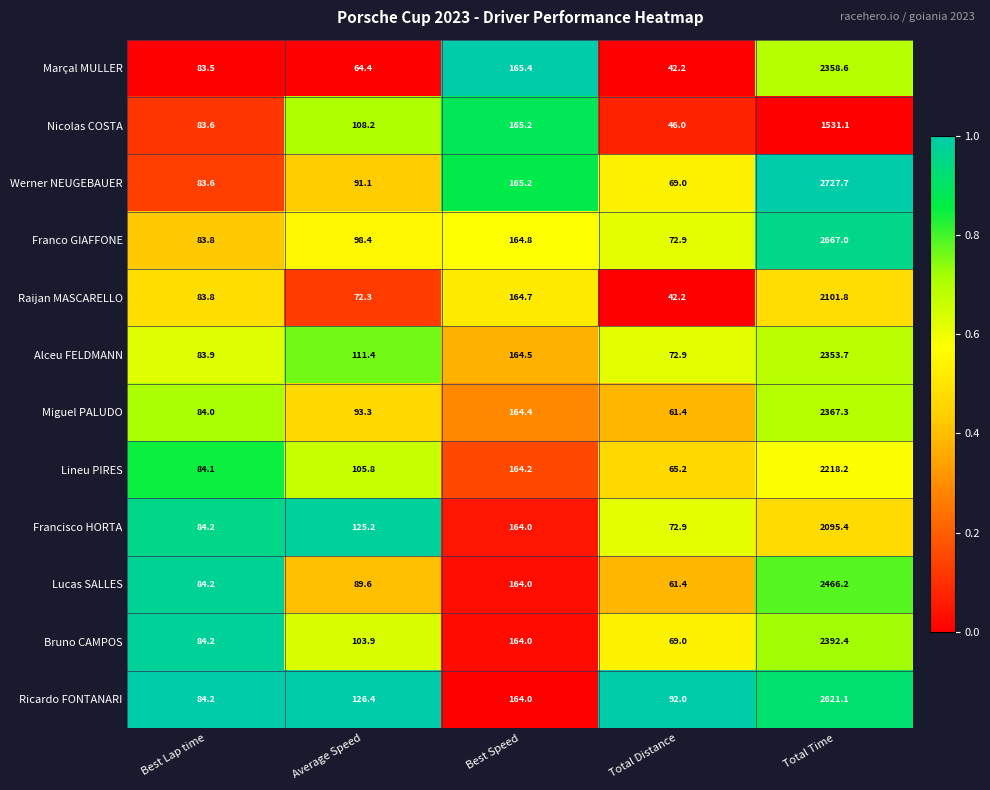

At Average Speed, list the series in order from largest to smallest.

Ricardo FONTANARI, Francisco HORTA, Alceu FELDMANN, Nicolas COSTA, Lineu PIRES, Bruno CAMPOS, Franco GIAFFONE, Miguel PALUDO, Werner NEUGEBAUER, Lucas SALLES, Raijan MASCARELLO, Marçal MULLER